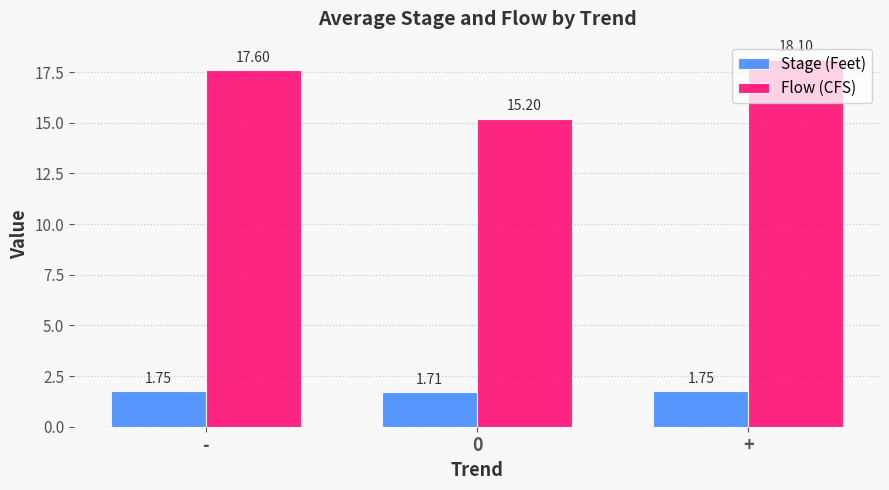

The Stage (Feet) series shows 0.9 at +. True or false?

False